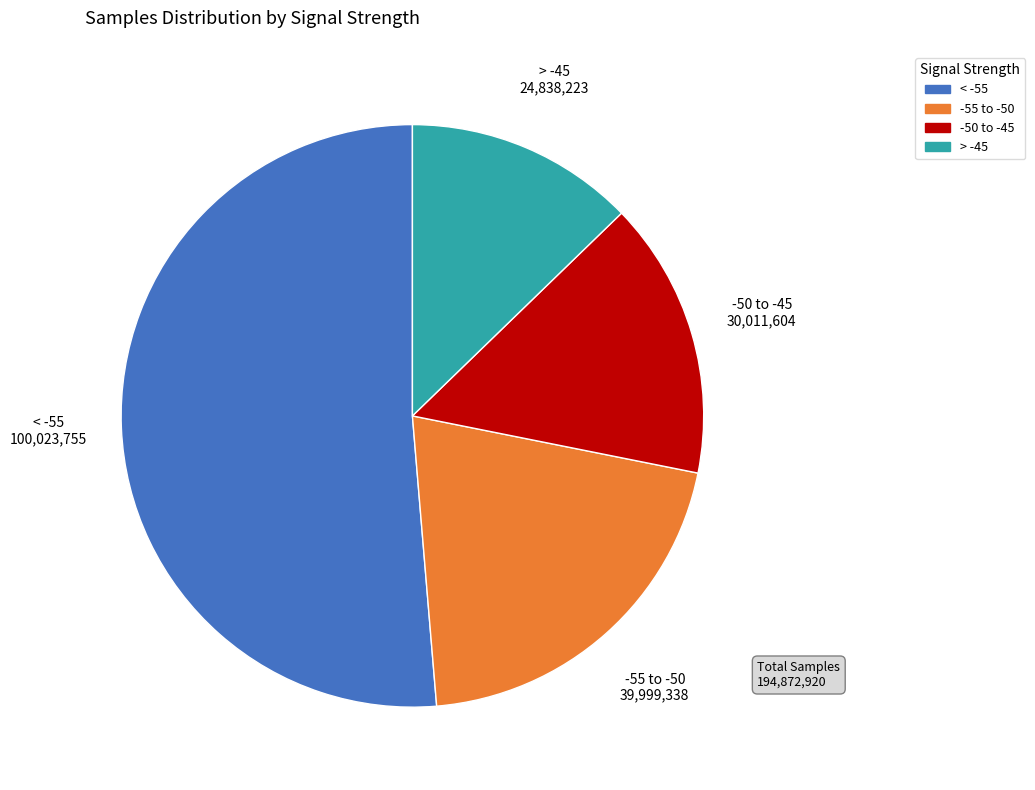

Is there a majority slice in this chart?

Yes